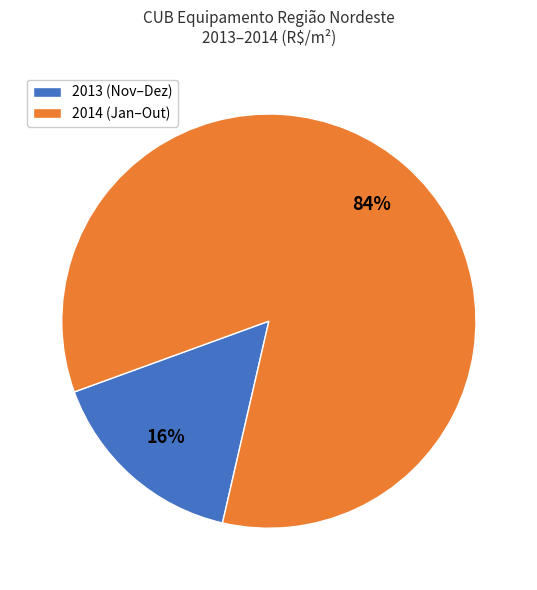

Is it true that 2014 (Jan–Out) is 72% of the pie?

False